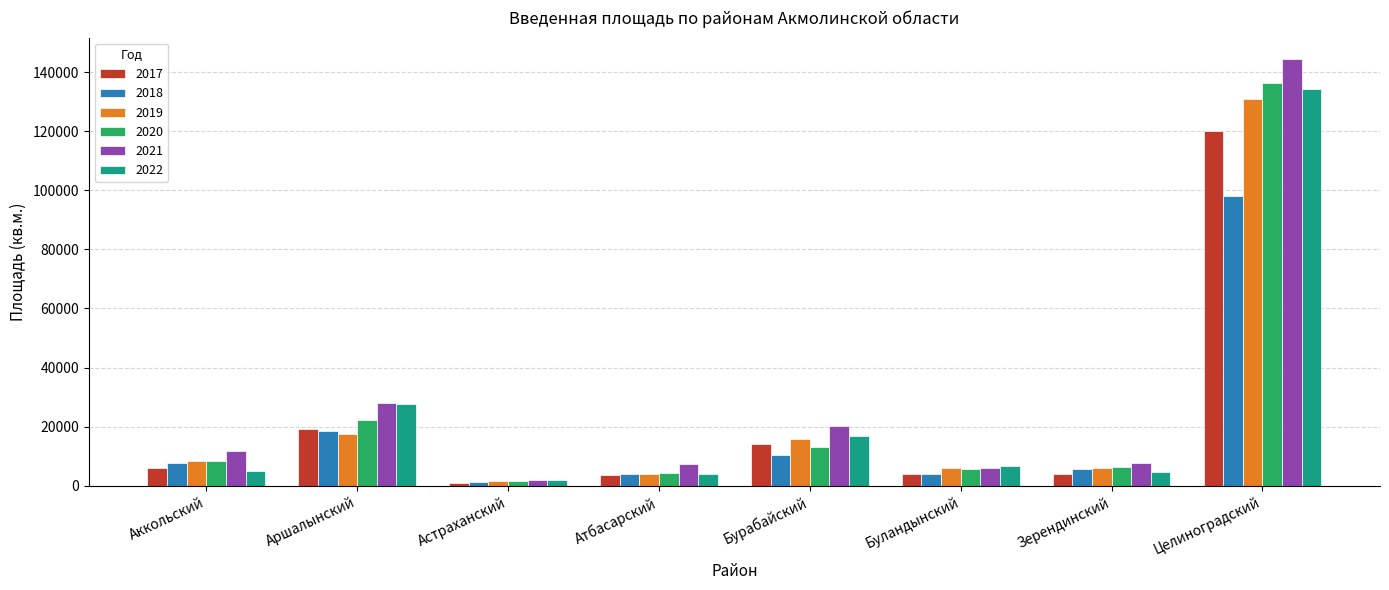

The 2020 series shows 12977 at Бурабайский. True or false?

True